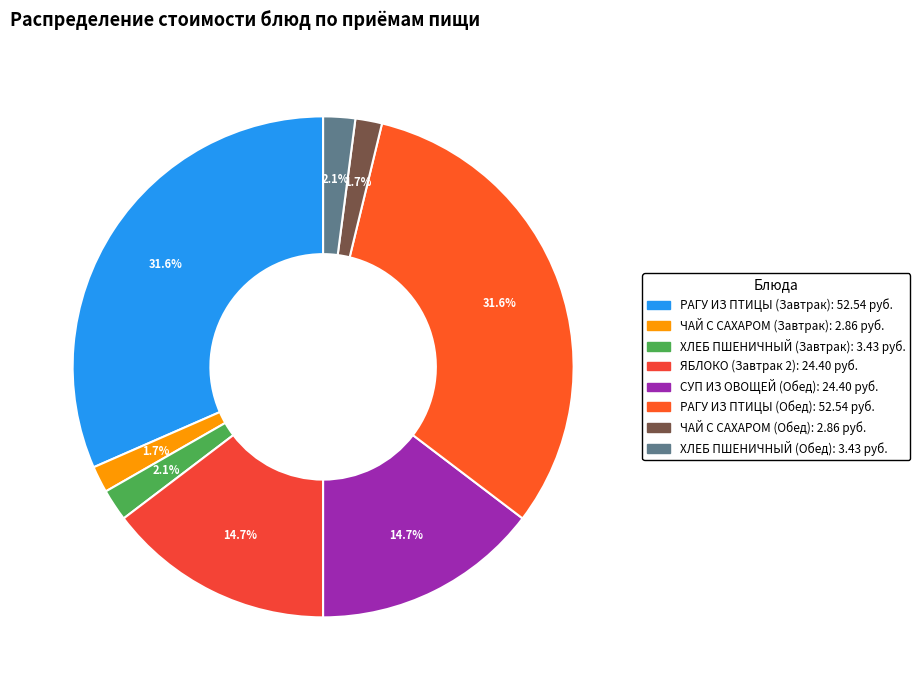

Rank the categories by value from lowest to highest.

ЧАЙ С САХАРОМ (Завтрак), ЧАЙ С САХАРОМ (Обед), ХЛЕБ ПШЕНИЧНЫЙ (Завтрак), ХЛЕБ ПШЕНИЧНЫЙ (Обед), ЯБЛОКО (Завтрак 2), СУП ИЗ ОВОЩЕЙ (Обед), РАГУ ИЗ ПТИЦЫ (Завтрак), РАГУ ИЗ ПТИЦЫ (Обед)